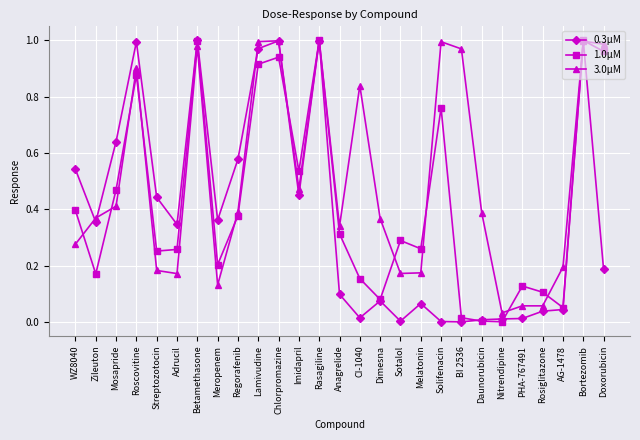

Where is the first local minimum for 1.0μM?

Zileuton